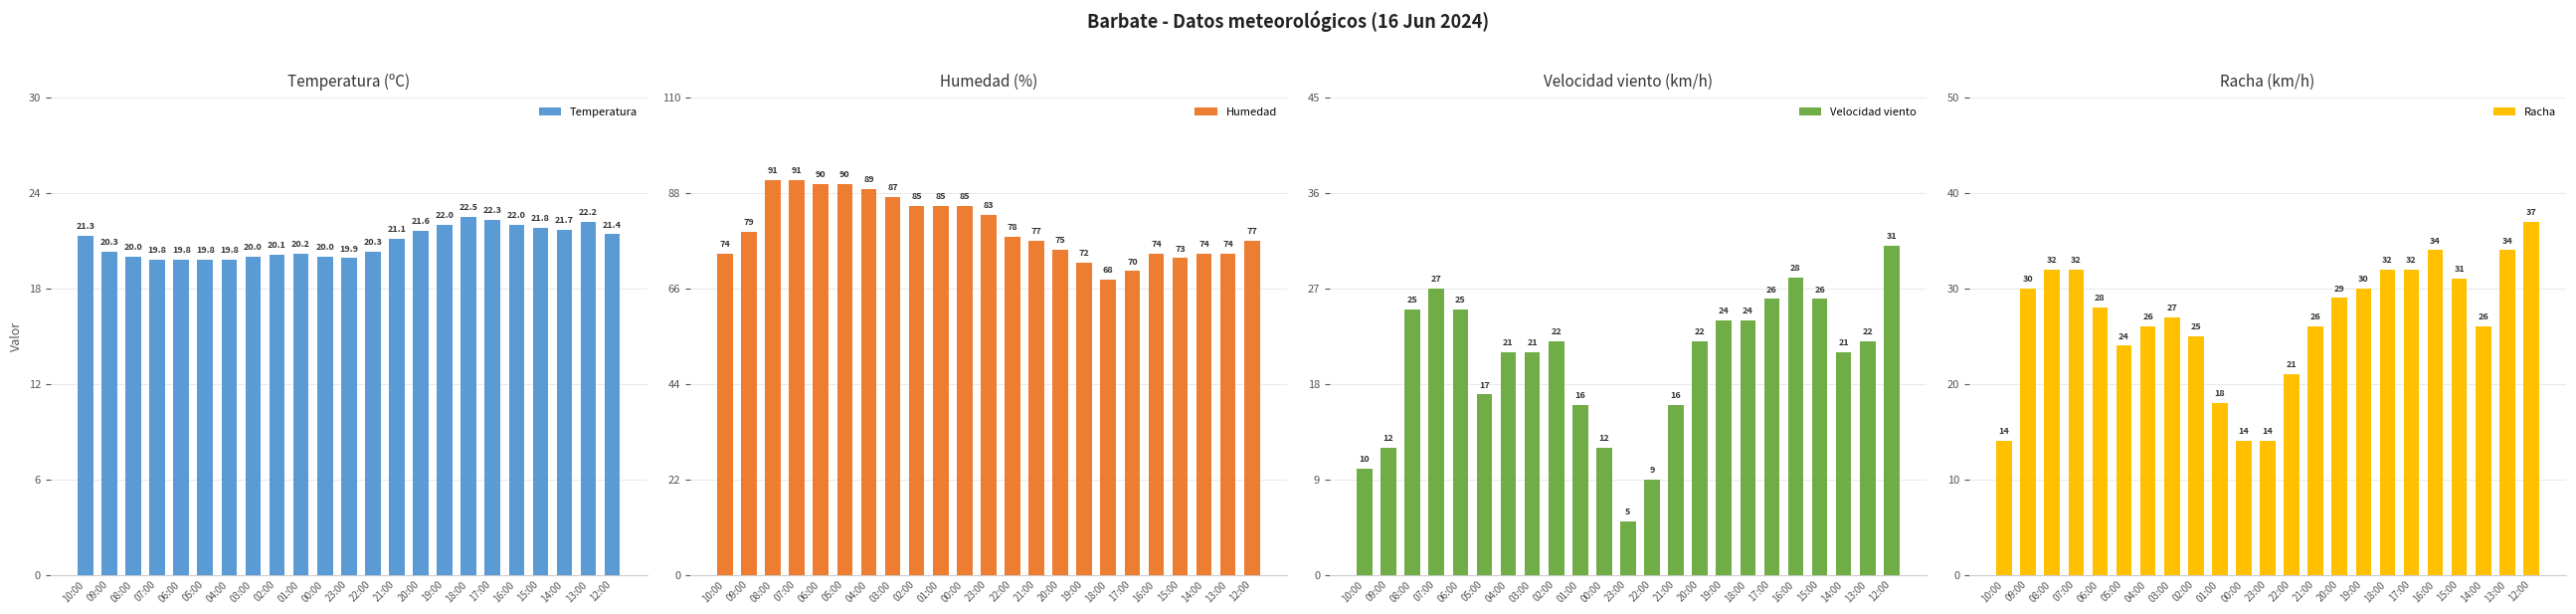

The Humedad series shows 37.1 at 04:00. True or false?

False